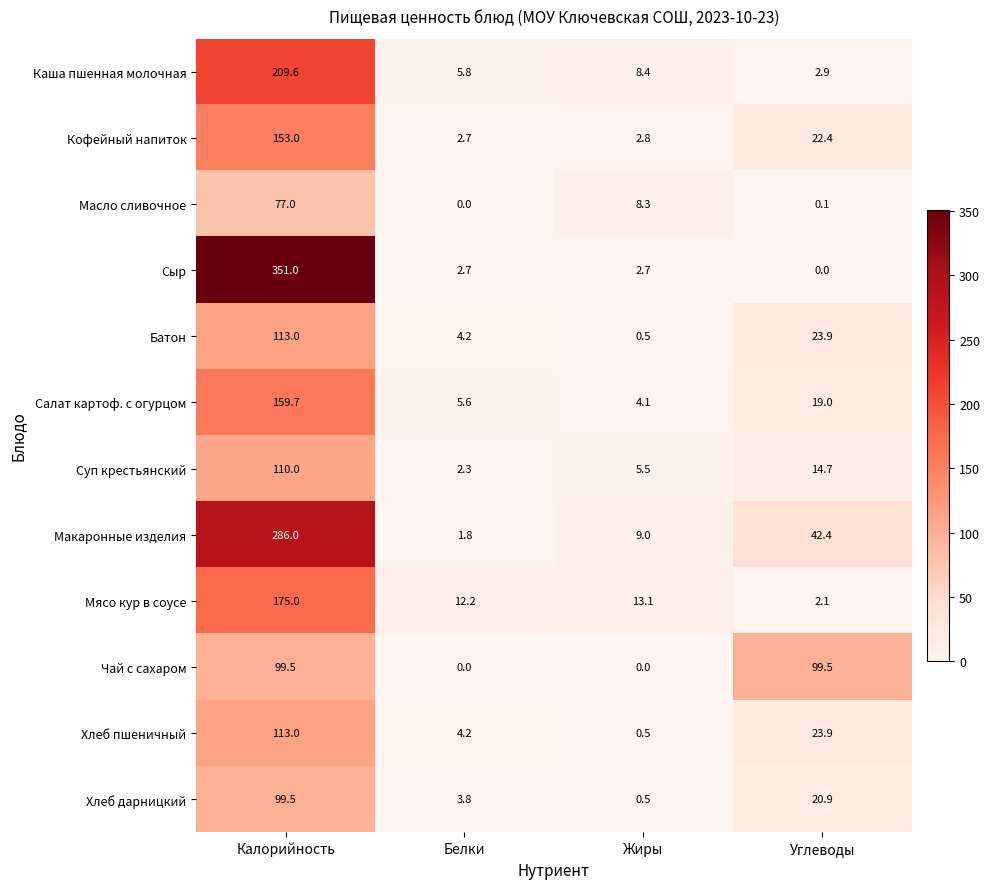

What is the average value of the Хлеб пшеничный series?

35.4